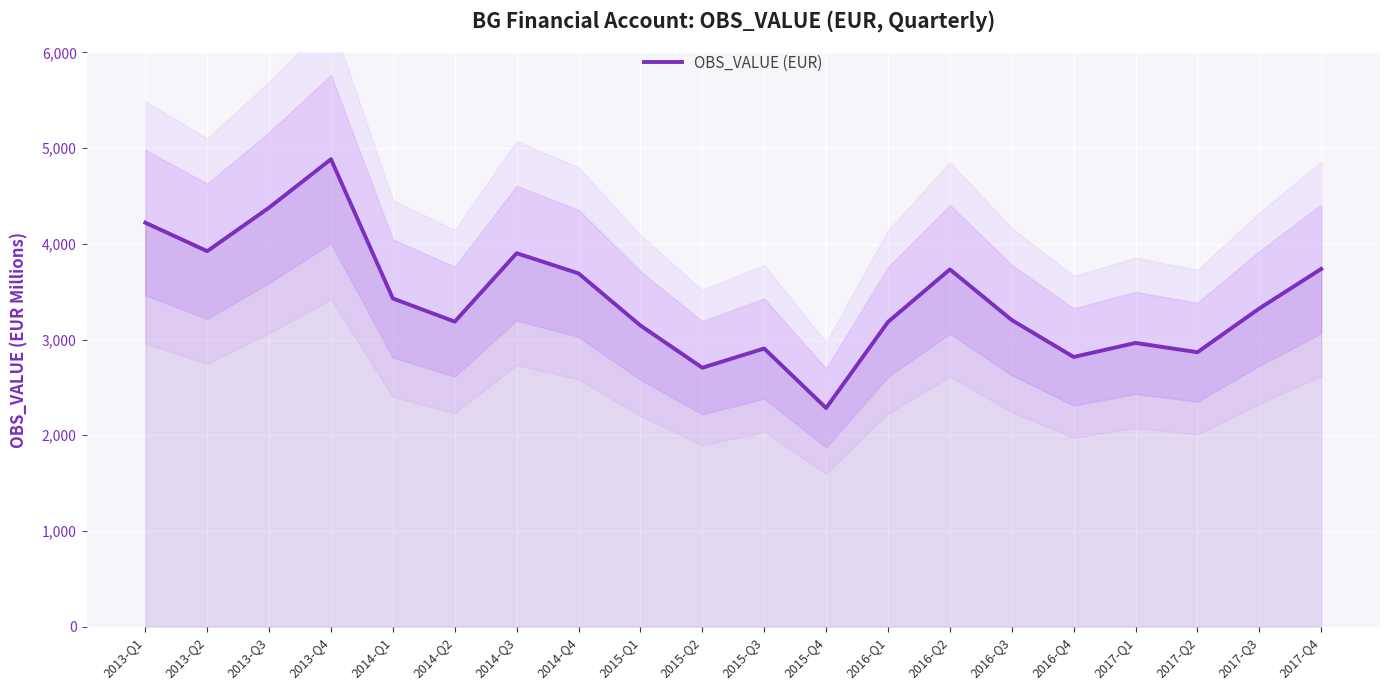

What is the sum of the values at 2013-Q4 and 2016-Q2?

8616.8